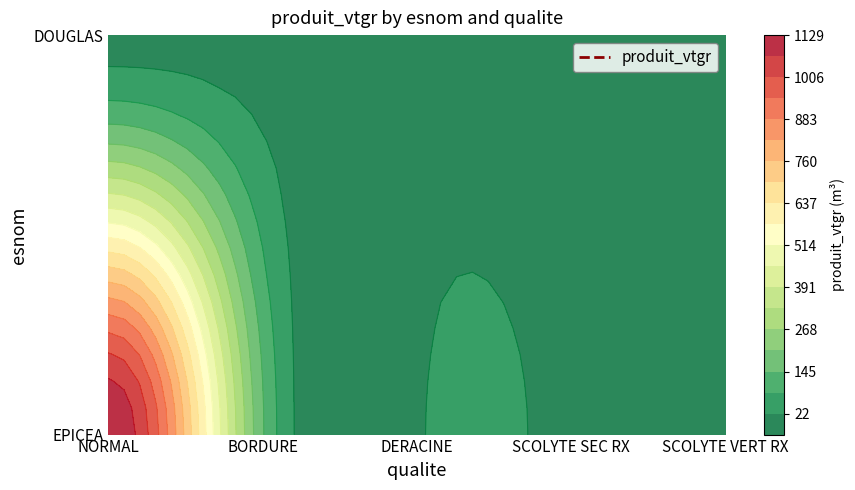

Which has a higher value, DERACINE or SCOLYTE SEC RX?

DERACINE